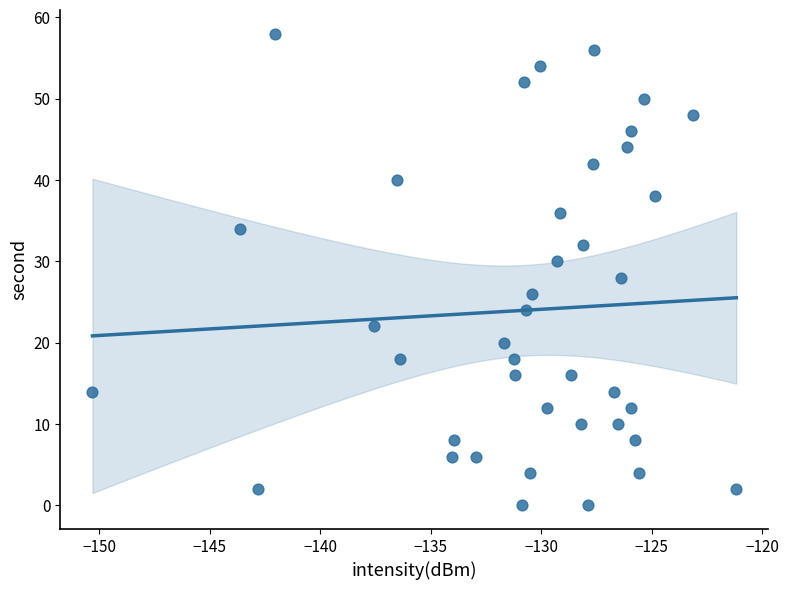

What is the range of Y values (max minus min)?

58